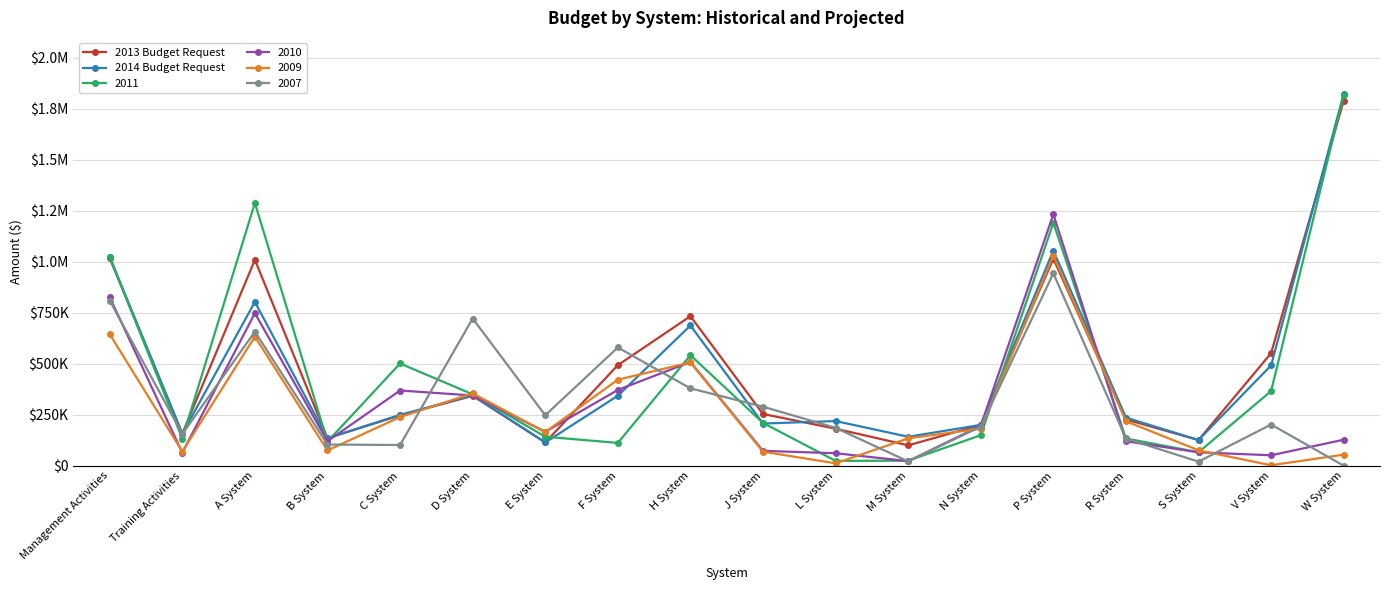

Is this an area chart (filled region under the line)?

No